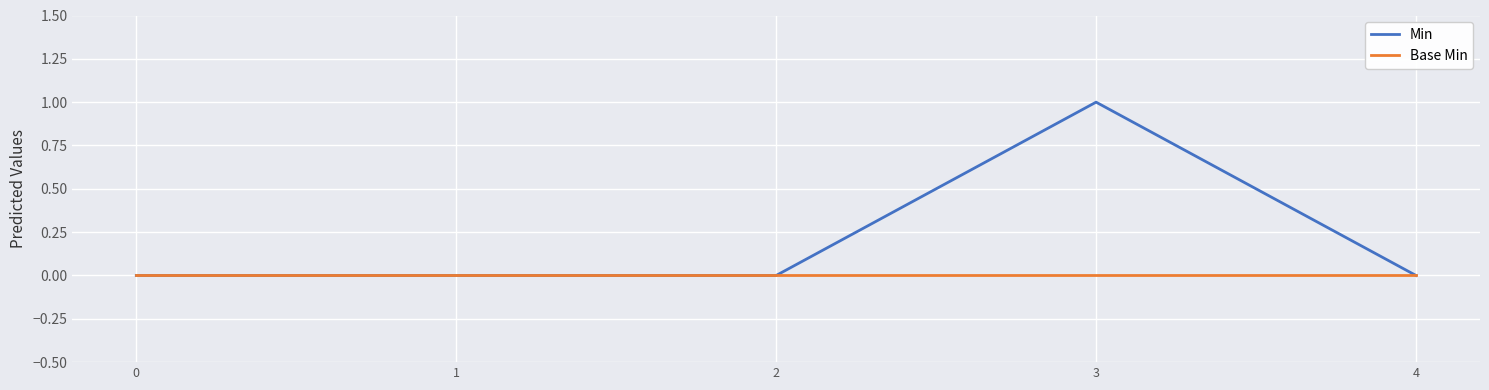

How many lines are shown in the chart?

2